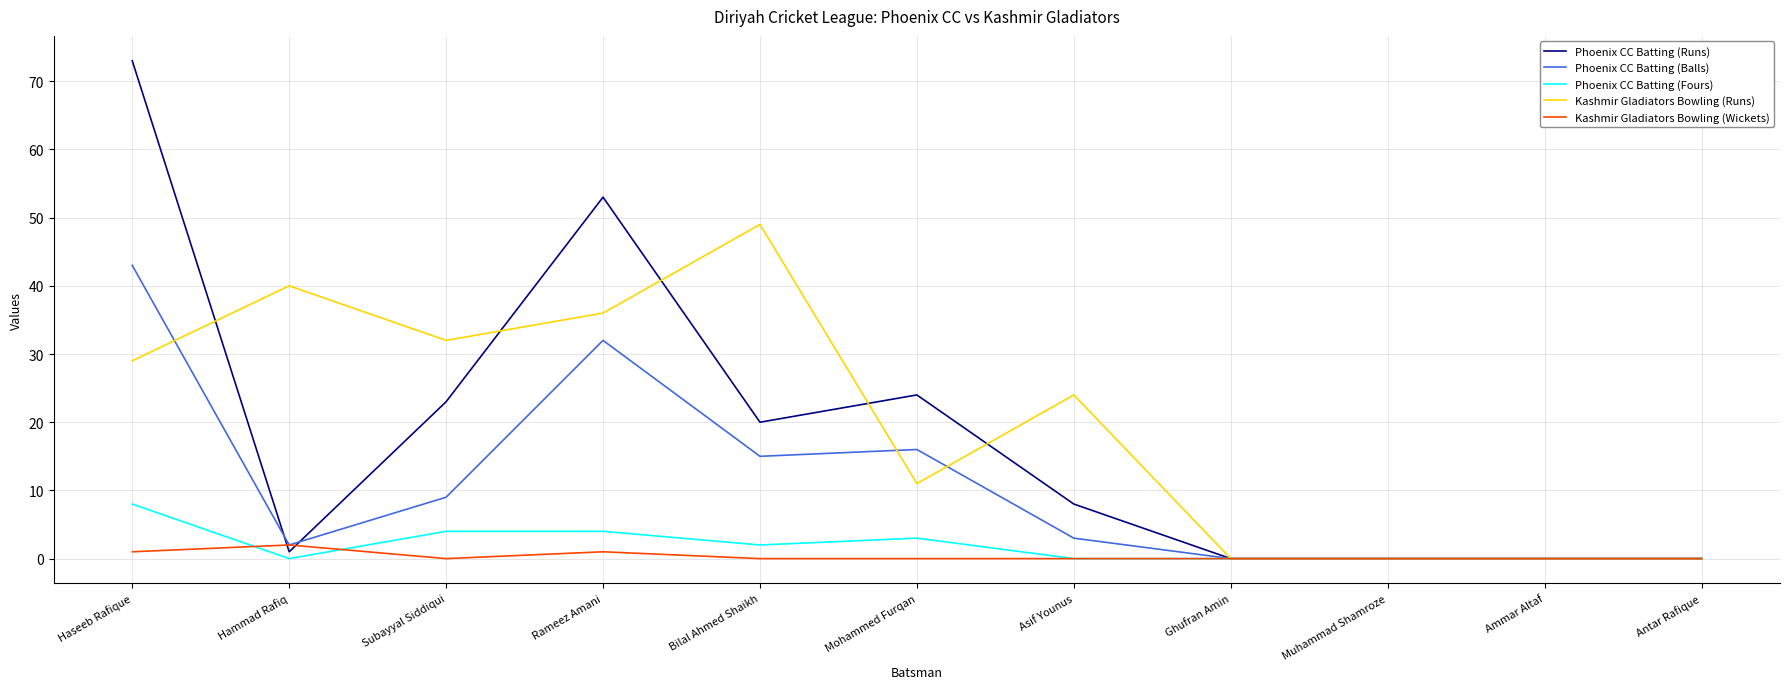

Is this an area chart (filled region under the line)?

No